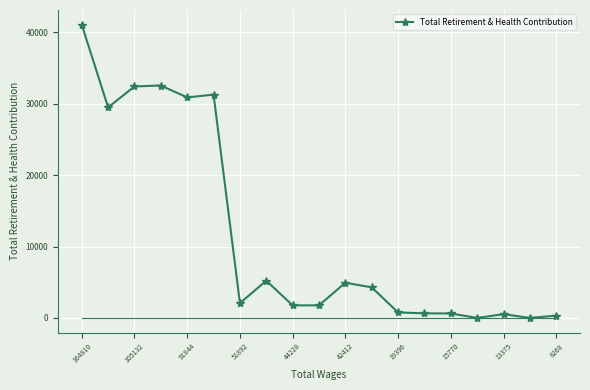

What is the sum of all values?

220714